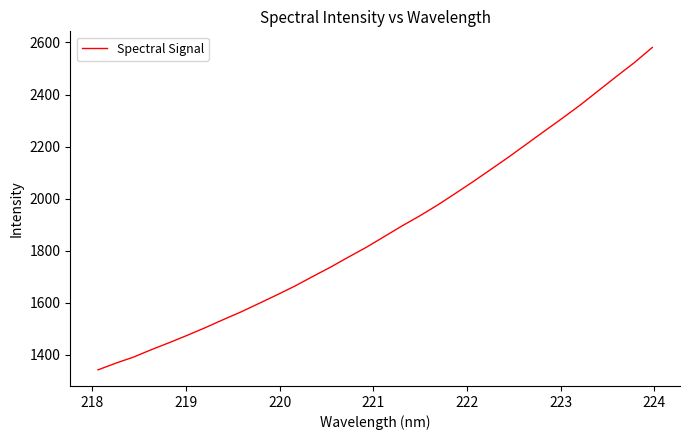

True or false: the data has more than 2 interior local peaks.

False